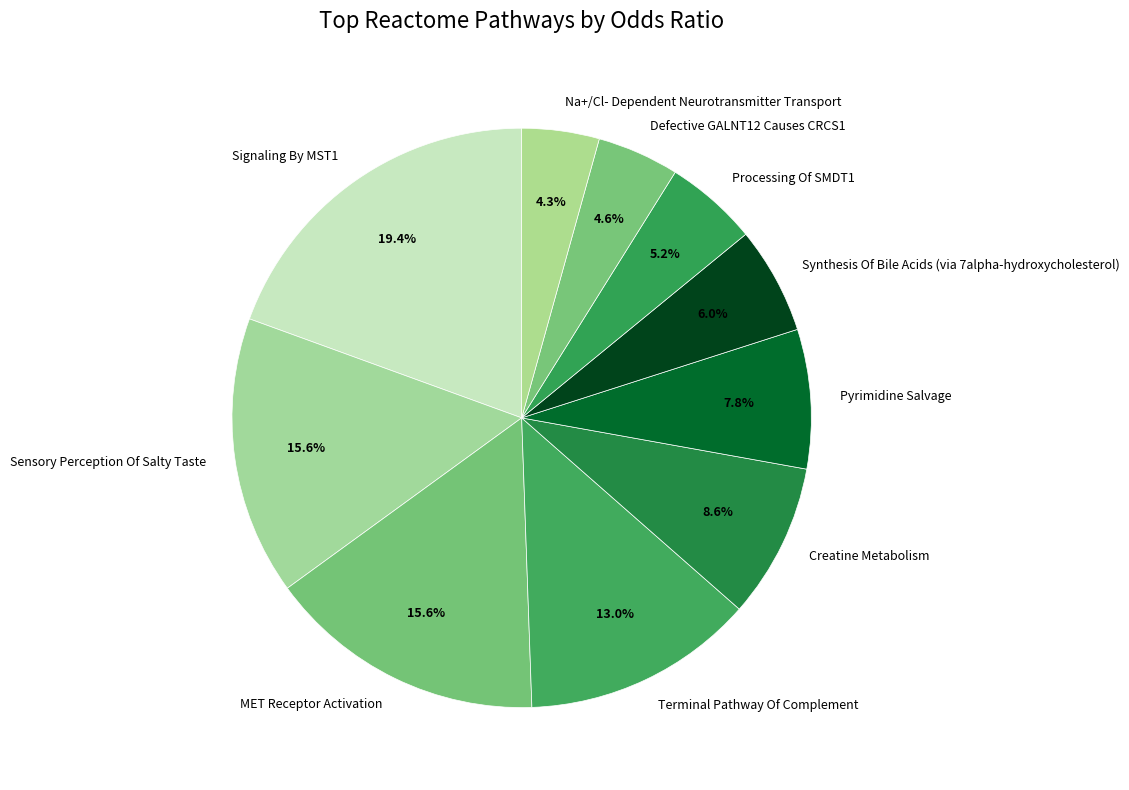

Is Signaling By MST1 the majority of the pie?

No